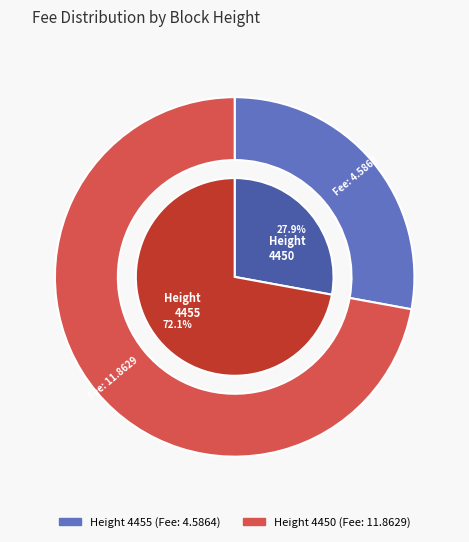

Does 4450 account for over 50% of the chart?

Yes